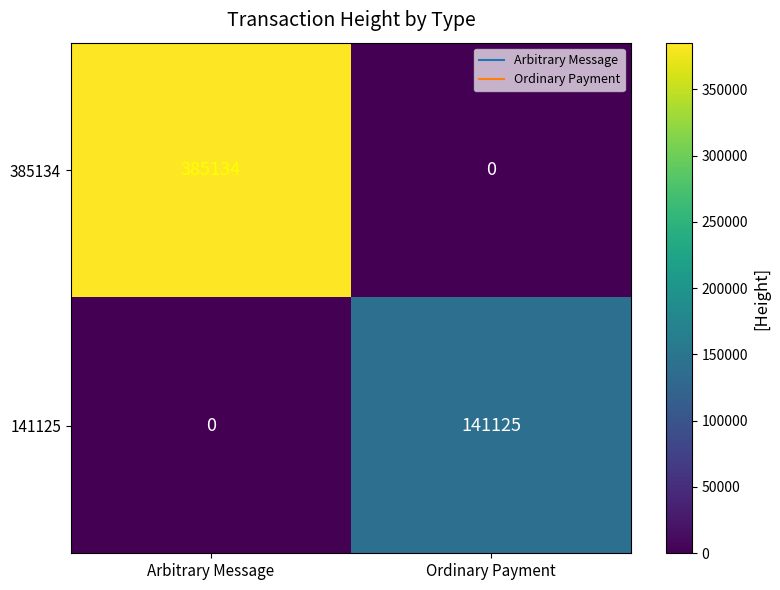

What is the difference between the 385134 values at Ordinary Payment and Arbitrary Message?

385134